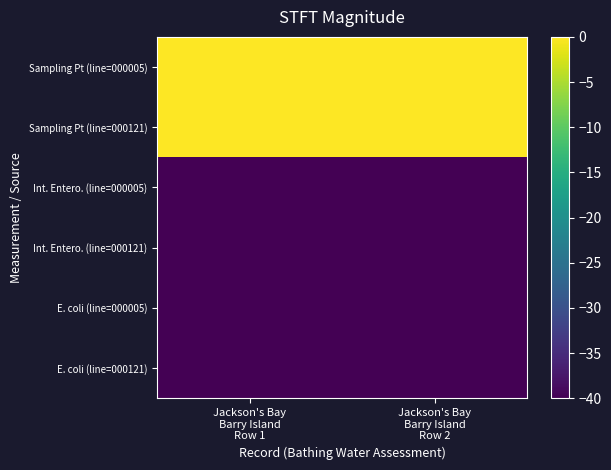

Between Jackson's Bay Barry Island Row 1 and Jackson's Bay Barry Island Row 2, which series saw the biggest shift?

E. coli (line=000121)